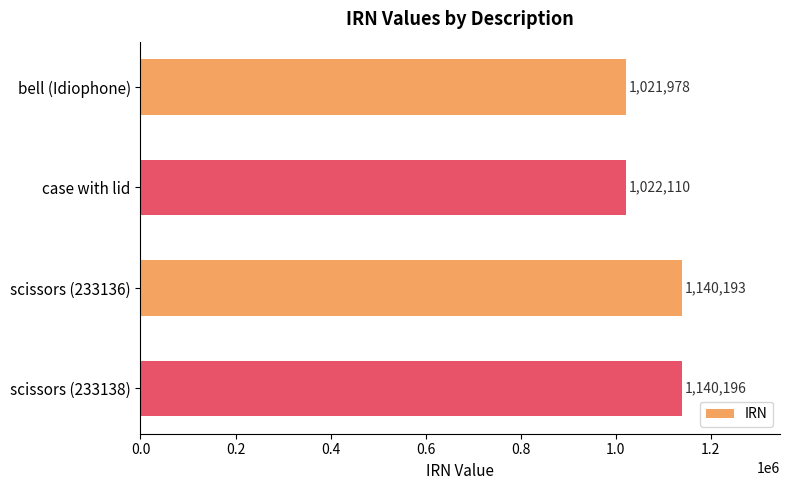

Are the bars horizontal?

Yes